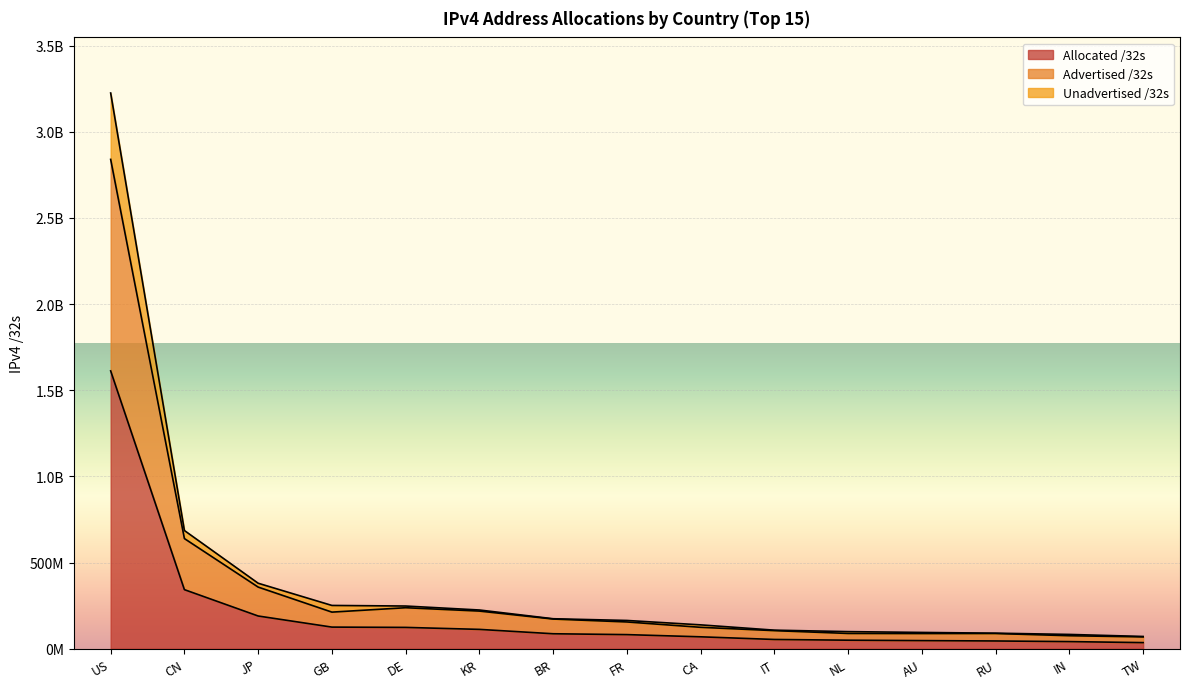

Reading left to right, extract all data points from this chart.

Allocated /32s: 1612744288	343129600	190163200	125733768	124024320	112502528	87131648	82154352	69376768	53993792	49771808	47395840	45248640	41622528	35713536
Advertised /32s: 2840142688	639535104	357994752	212690568	238227200	218696576	172500224	155597168	124499968	105246784	88825376	88278528	88550272	75648768	68850176
Unadvertised /32s: 3225488576	686259200	380326400	251467536	248048640	225005056	174263296	164308704	138753536	107987584	99543616	94791680	90497280	83245056	71427072